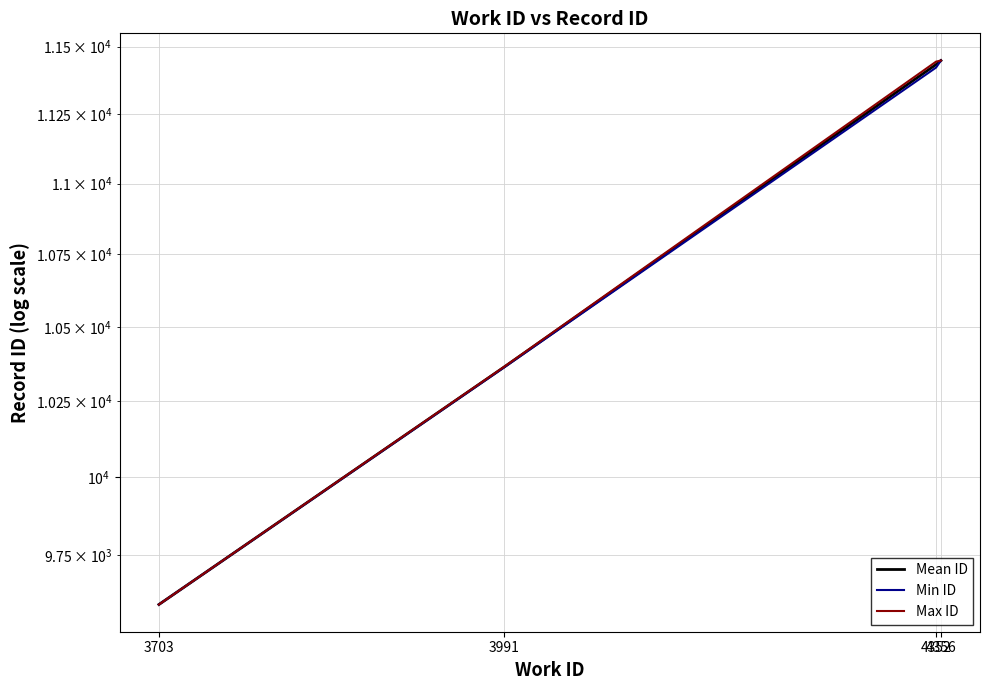

What is the value of the Mean ID point at the 2nd from the left?

10363.0